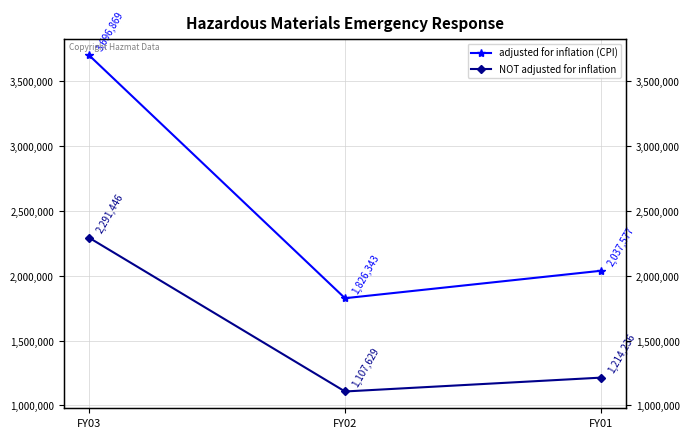

The value of adjusted for inflation (CPI) at FY01 is 2037577. True or false?

True